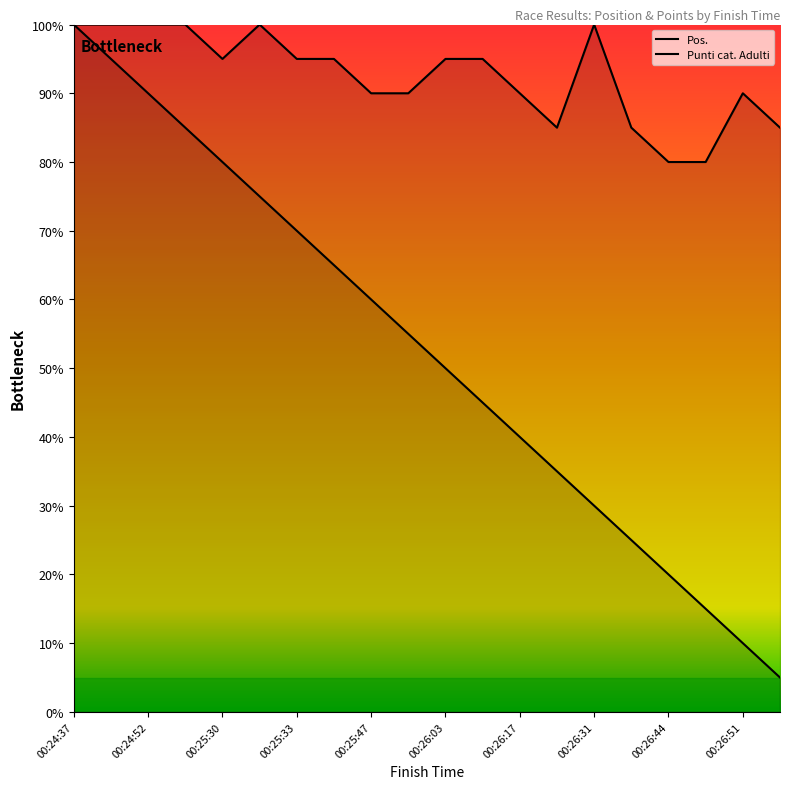

How many data points does each series have?

20